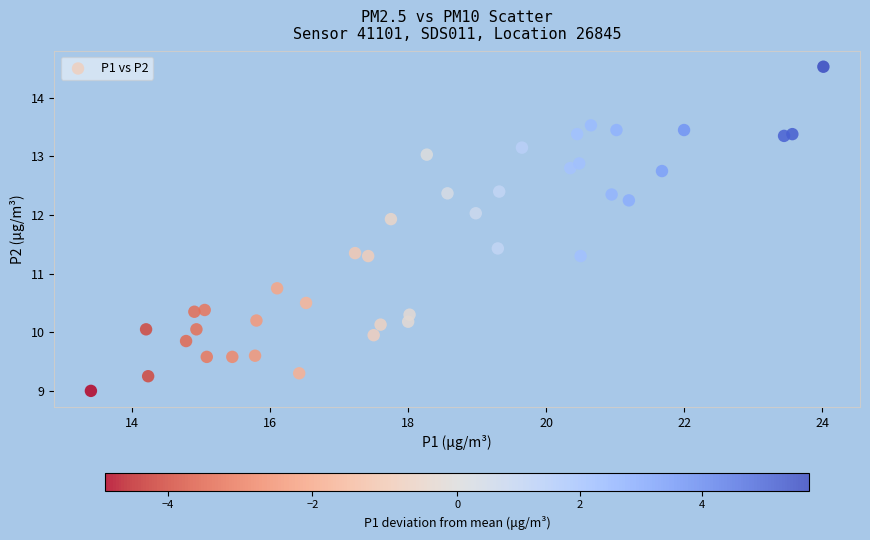

What is the range of Y values (max minus min)?

5.5